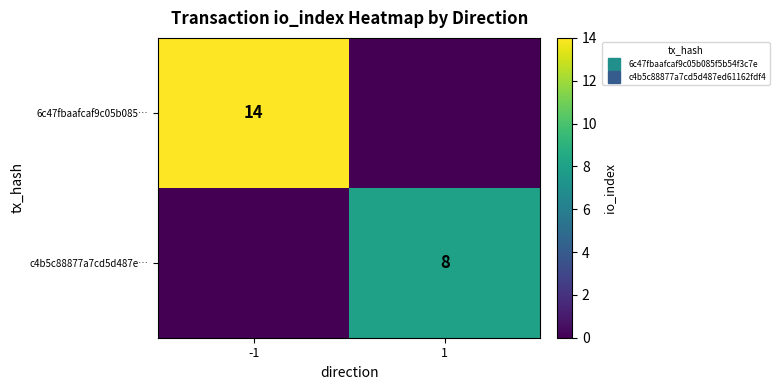

At which category is the sum across all series the highest?

-1